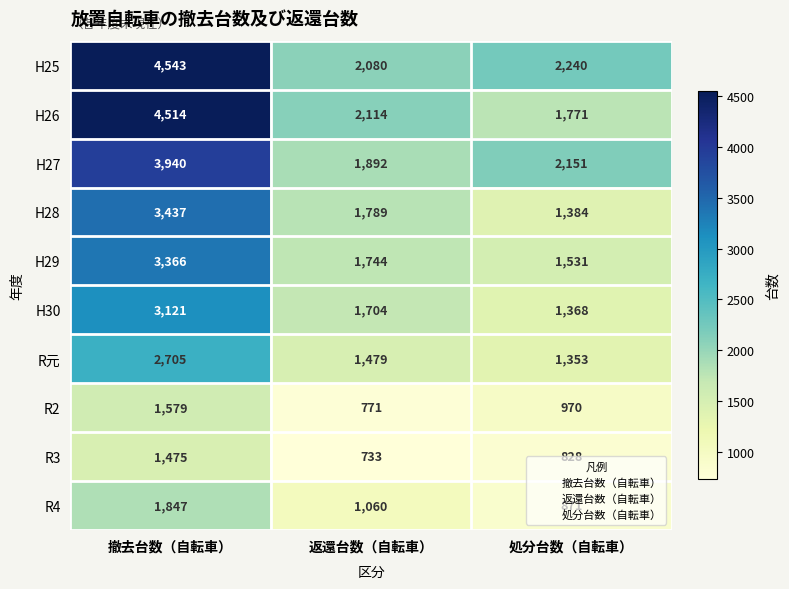

At which category does the chart reach its minimum across all series?

返還台数（自転車）